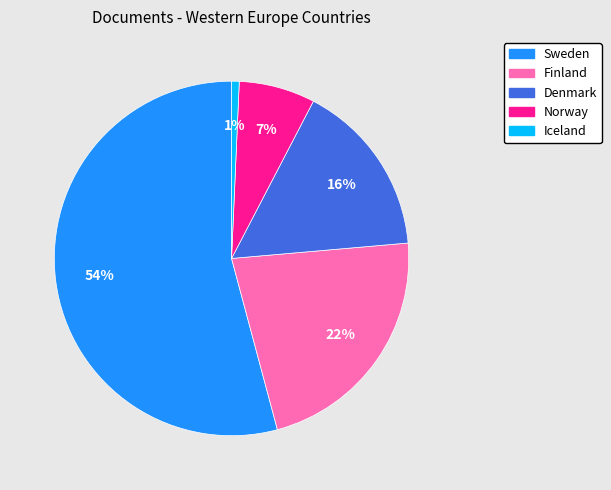

Does Sweden represent more than half of the total?

Yes